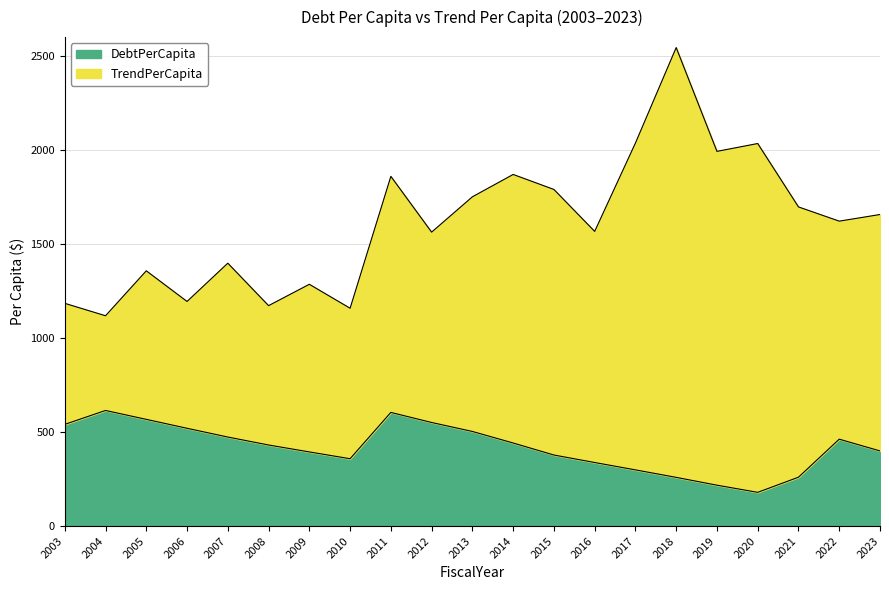

How many interior local valleys (lower than both neighbors) does the data have?

2